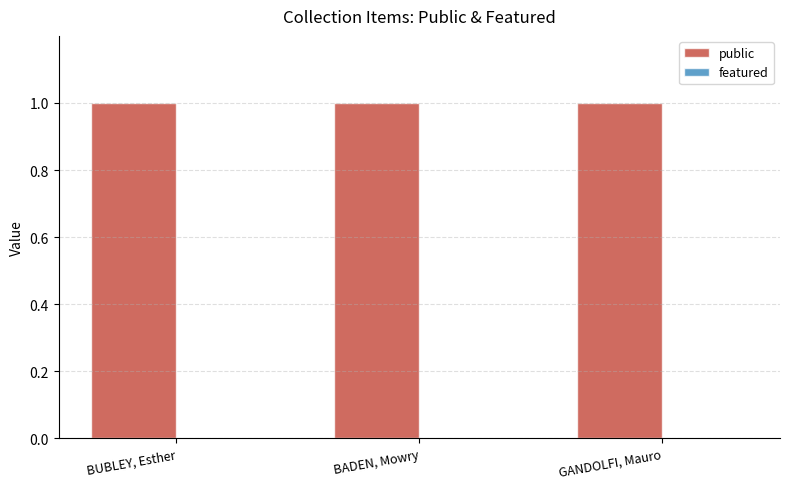

The value of public at BADEN, Mowry is 0. True or false?

False